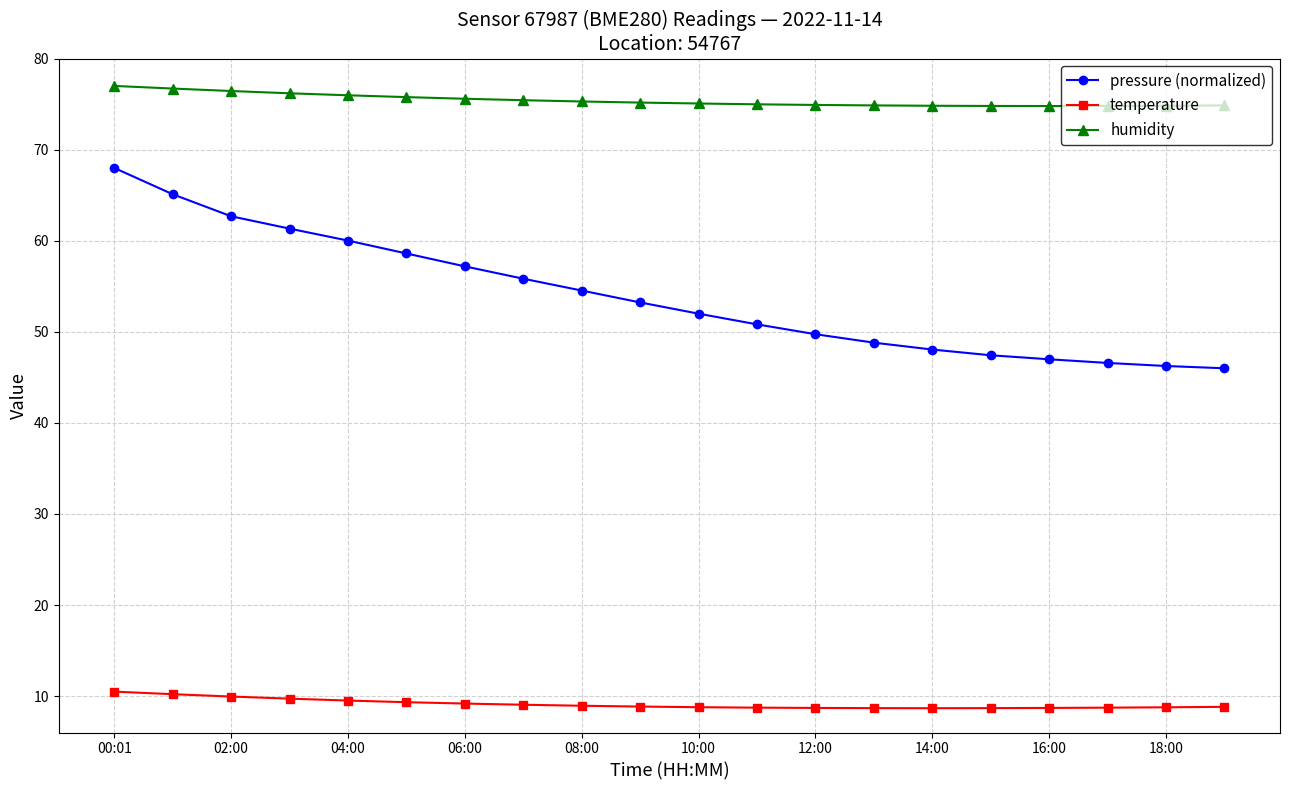

What is the average value of the humidity series?

75.4